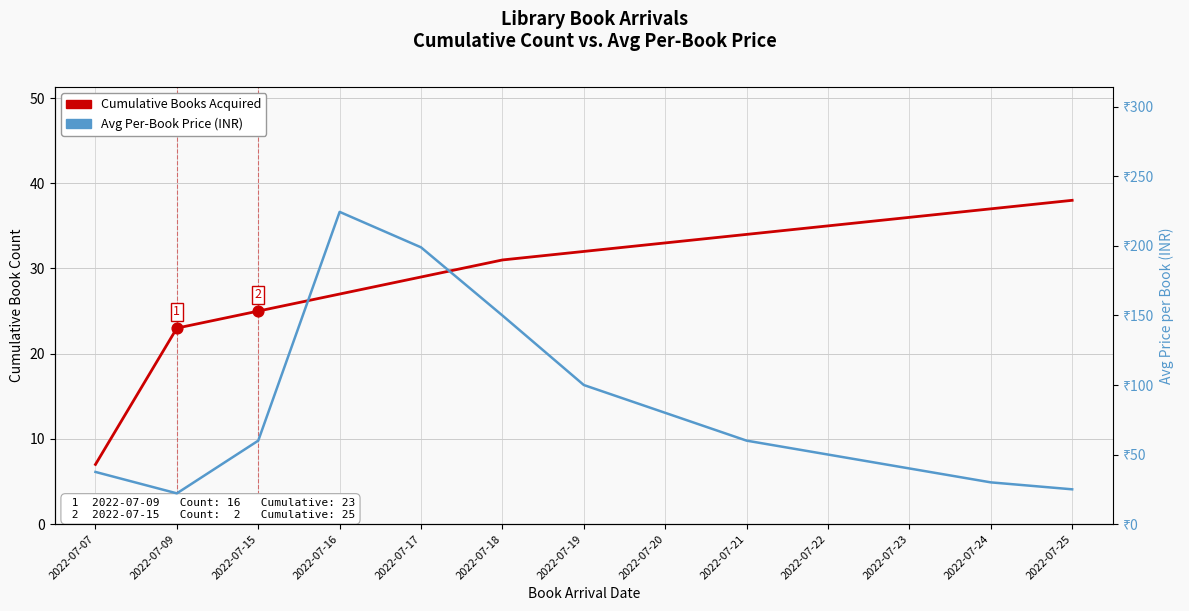

Which series has the largest total across all categories?

Avg Per-Book Price (INR)